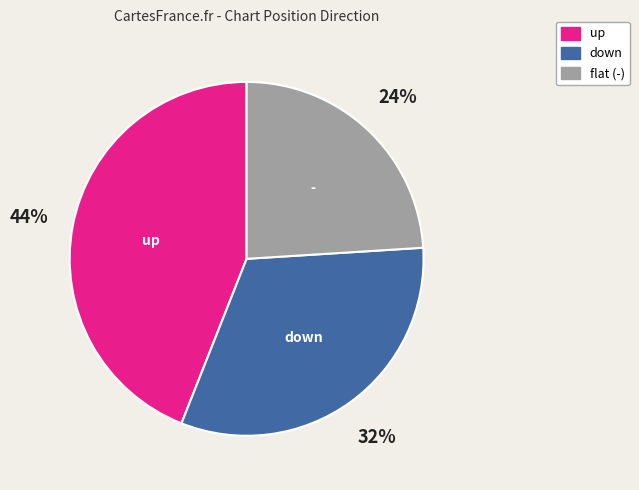

Is there any slice that represents more than half of the pie?

No